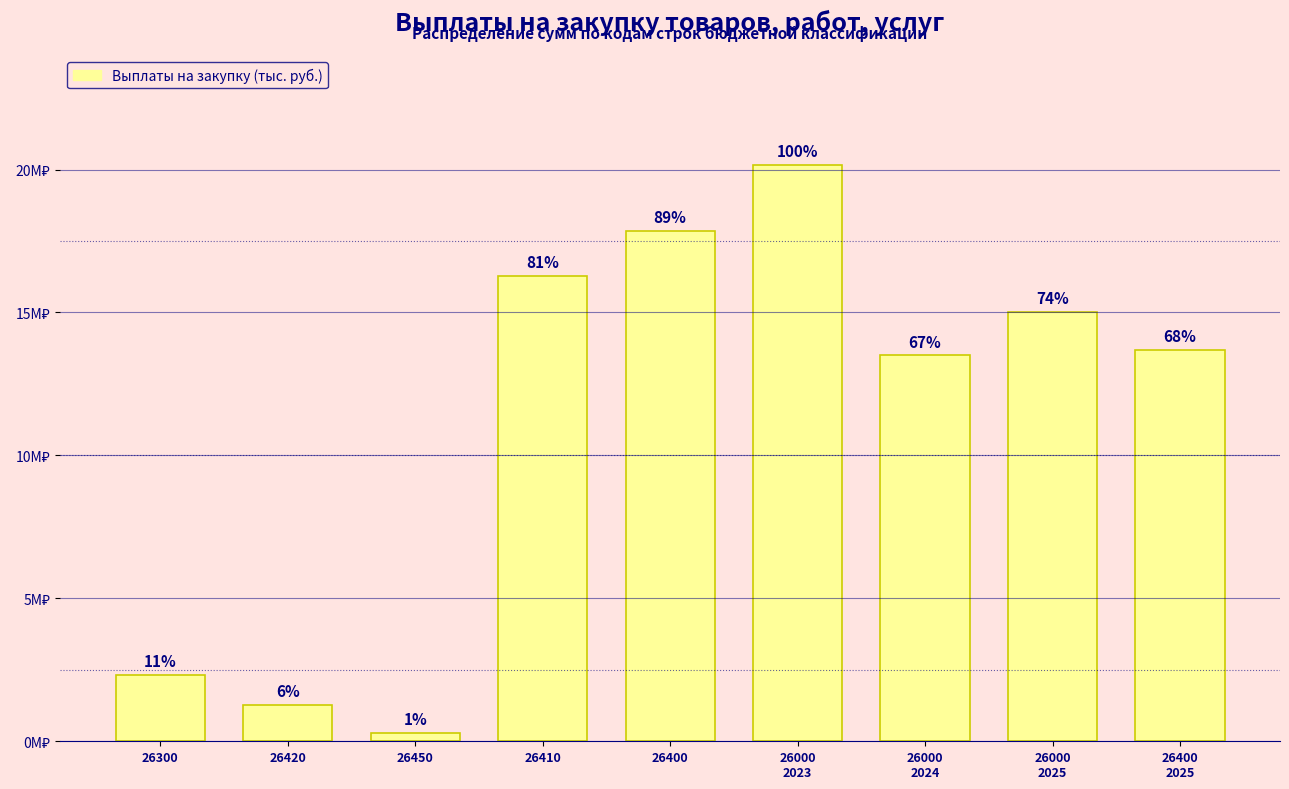

Are the bars horizontal?

No